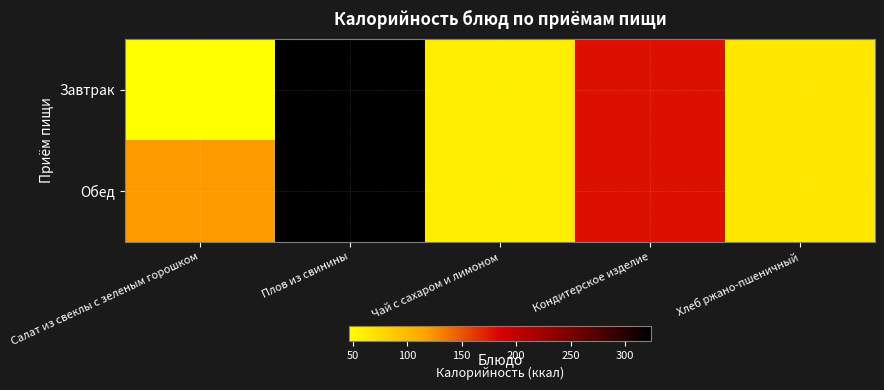

Between Хлеб ржано-пшеничный and Салат из свеклы с зеленым горошком, which is larger?

Хлеб ржано-пшеничный